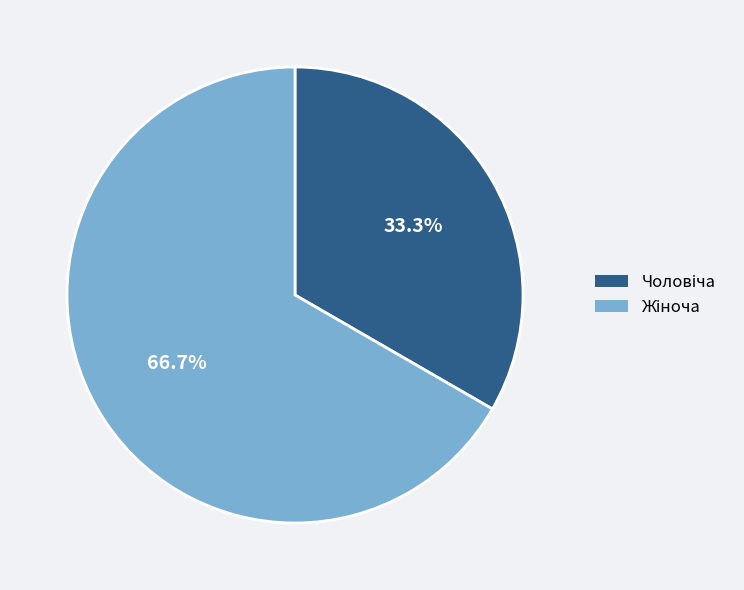

Is there a majority slice in this chart?

Yes